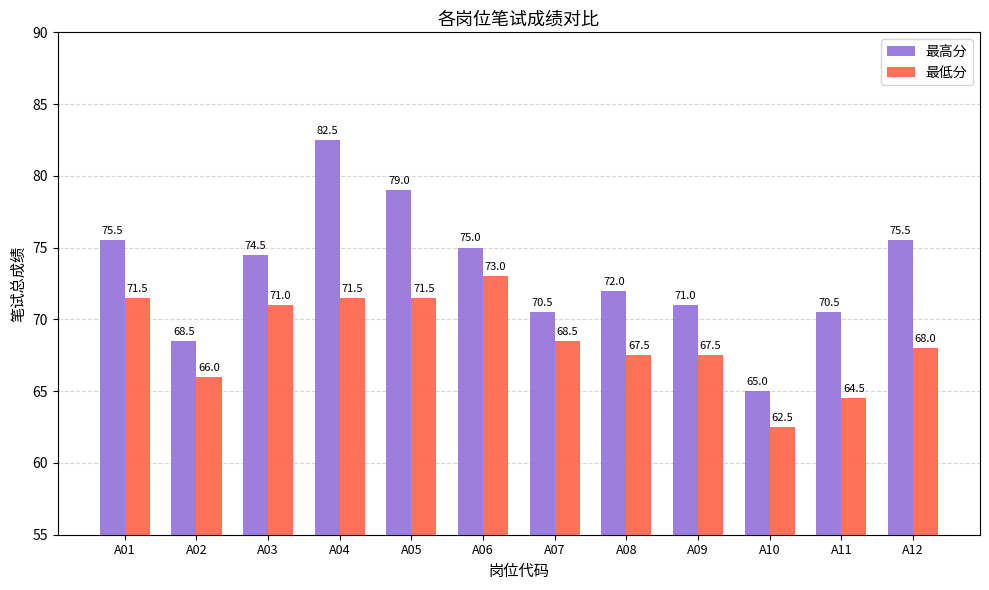

Reading left to right, extract all data points from this chart.

最高分: A01=75.5	A02=68.5	A03=74.5	A04=82.5	A05=79.0	A06=75.0	A07=70.5	A08=72.0	A09=71.0	A10=65.0	A11=70.5	A12=75.5
最低分: A01=71.5	A02=66.0	A03=71.0	A04=71.5	A05=71.5	A06=73.0	A07=68.5	A08=67.5	A09=67.5	A10=62.5	A11=64.5	A12=68.0